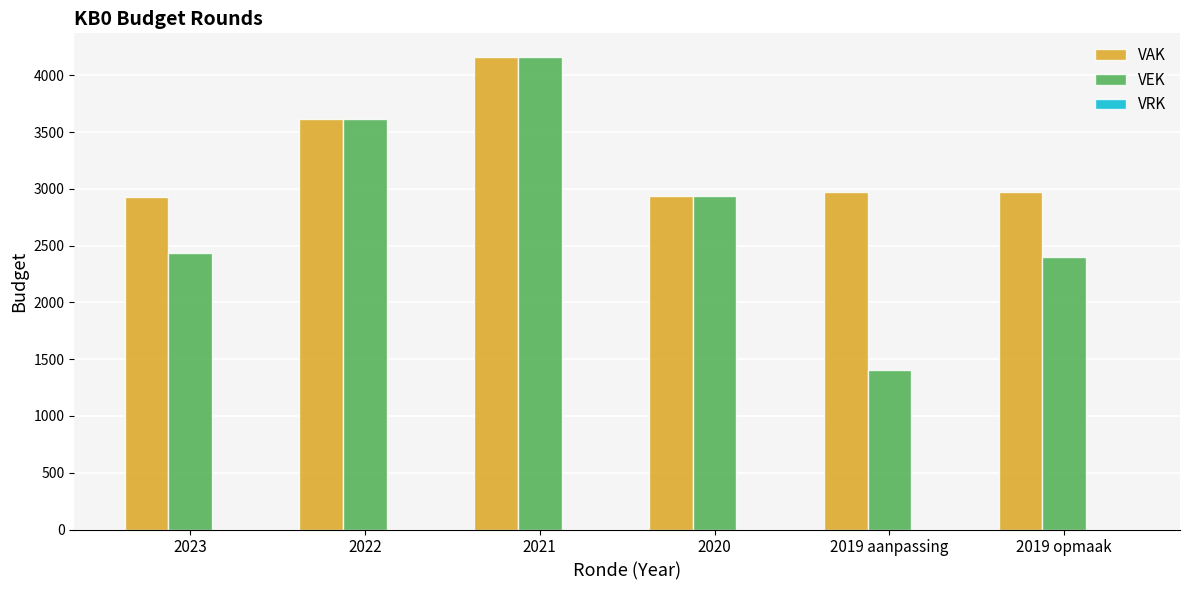

What is the value of the VAK bar at the 3rd from the left?

4161